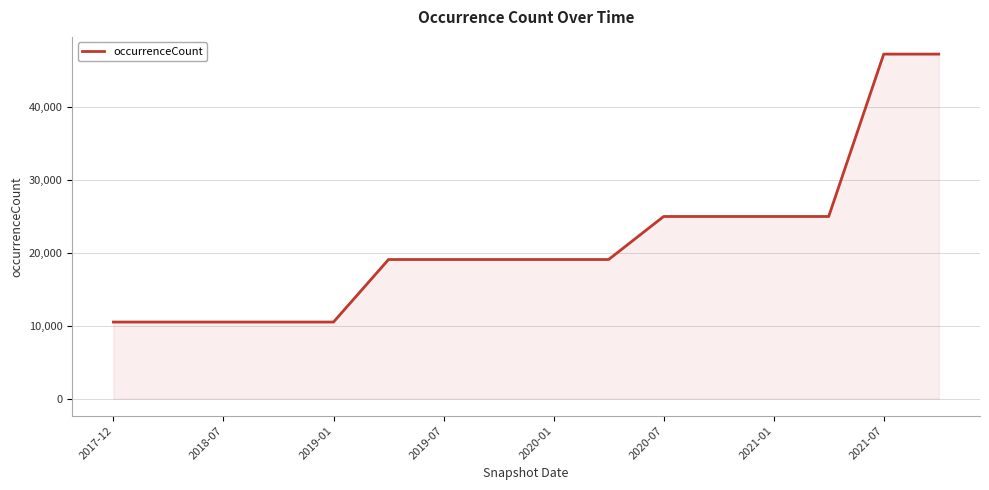

How many series are shown in this chart?

1